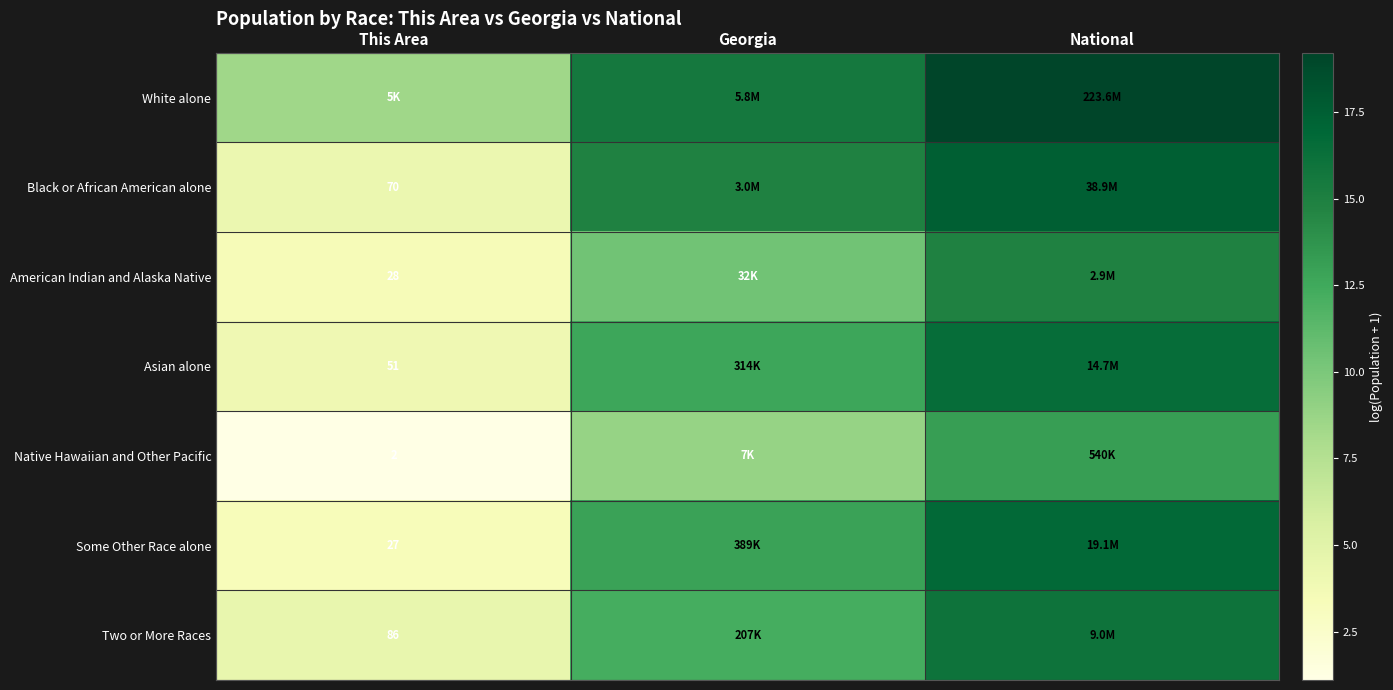

At Georgia, list the series in order from smallest to largest.

Native Hawaiian and Other Pacific, American Indian and Alaska Native, Two or More Races, Asian alone, Some Other Race alone, Black or African American alone, White alone